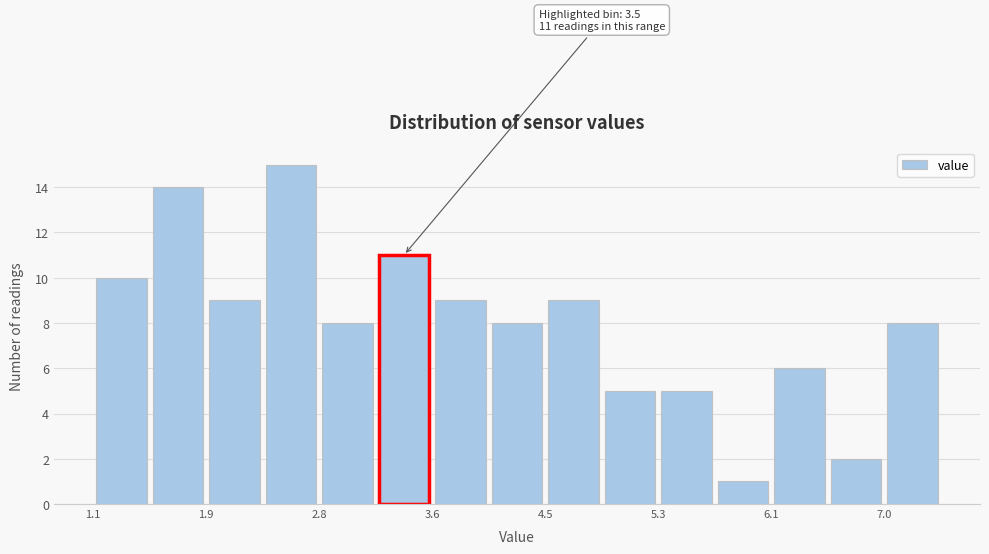

Over which range of the x-axis is the bar tallest?

2.36 to 2.78